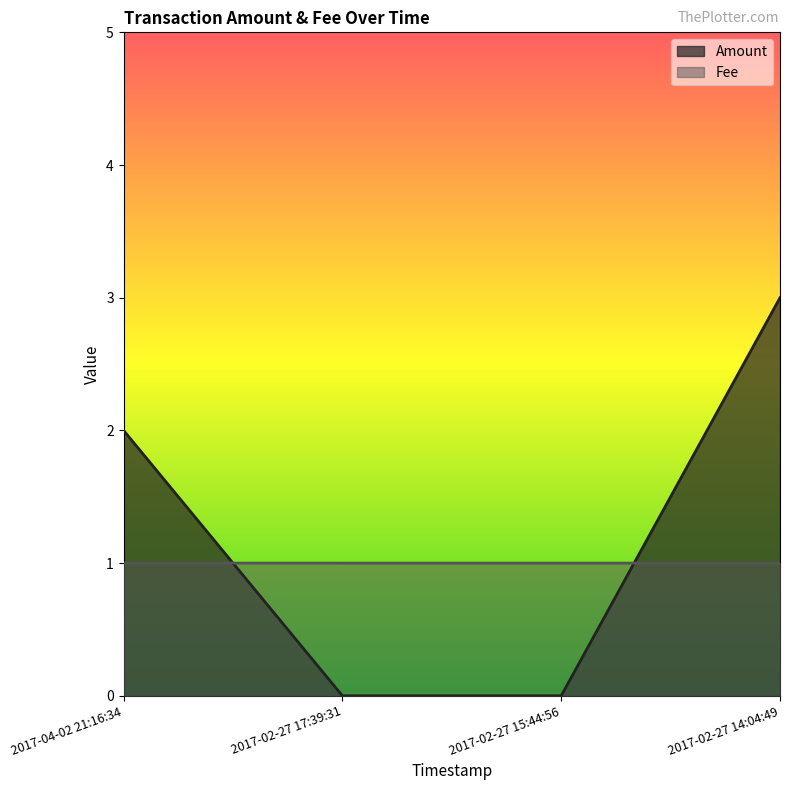

Reading left to right, transcribe all the data shown in this chart.

Amount: 2.0	0.0	0.0	3.0
Fee: 1.0	1.0	1.0	1.0